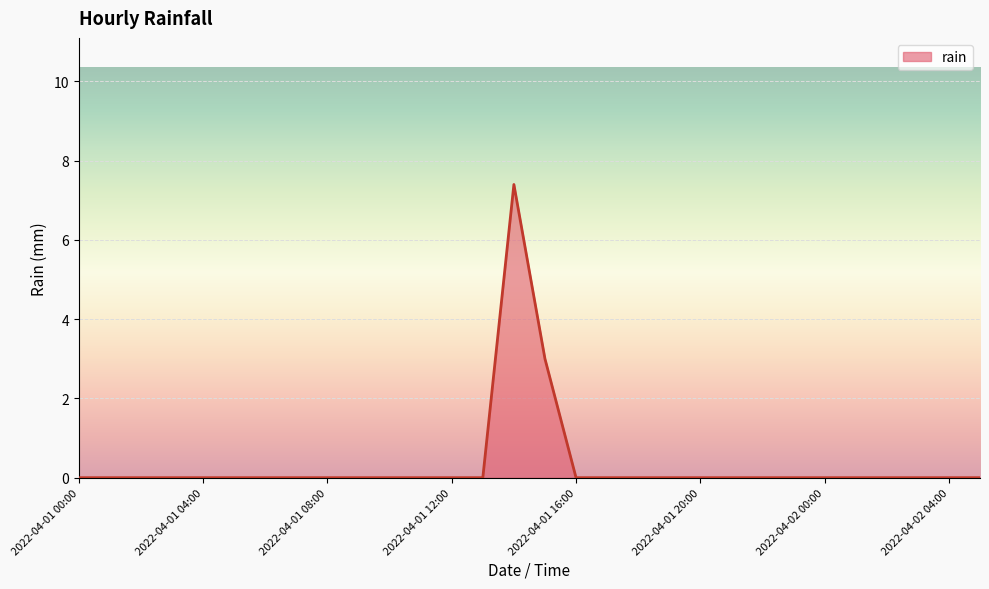

What is the difference between the maximum and minimum values?

7.4